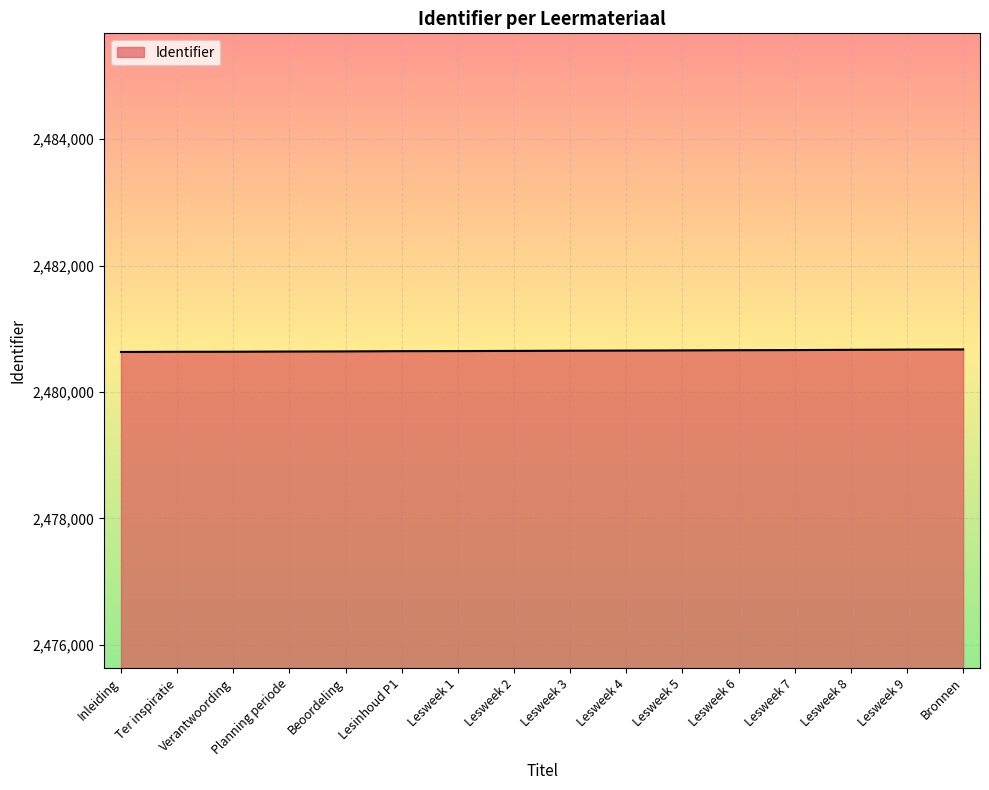

The value at Lesweek 4 is 2480655. True or false?

True